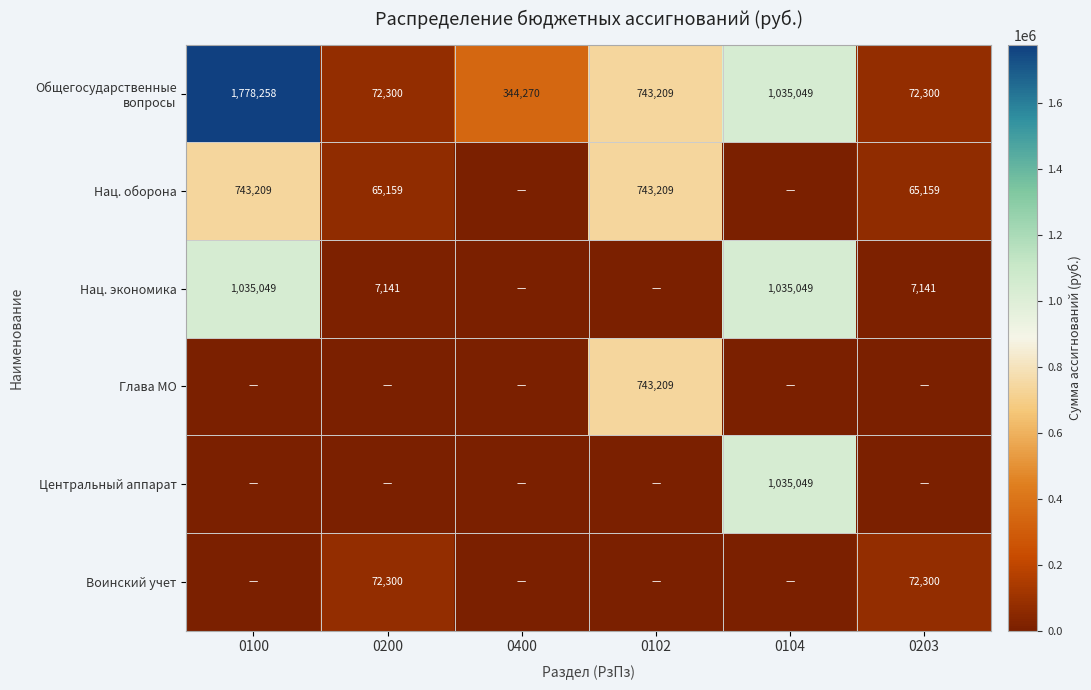

Is the value of Нац. экономика at 0100 greater than the value of Глава МО at 0102?

Yes